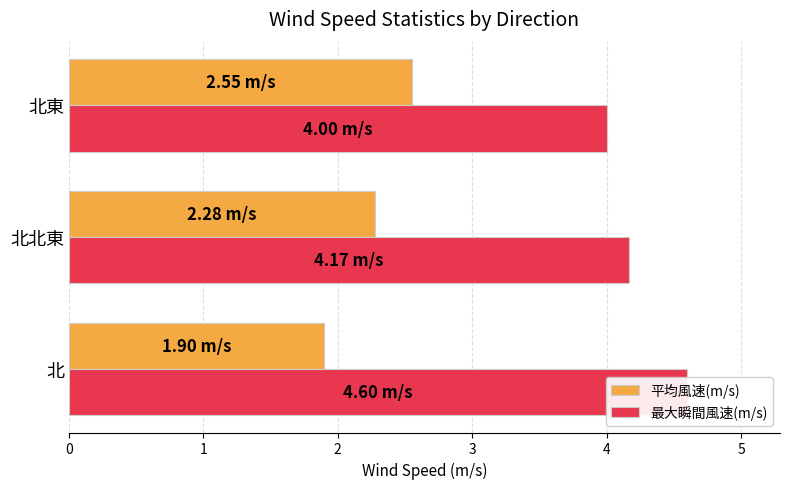

What is the value of the 平均風速(m/s) bar at the 3rd from the left?

2.5